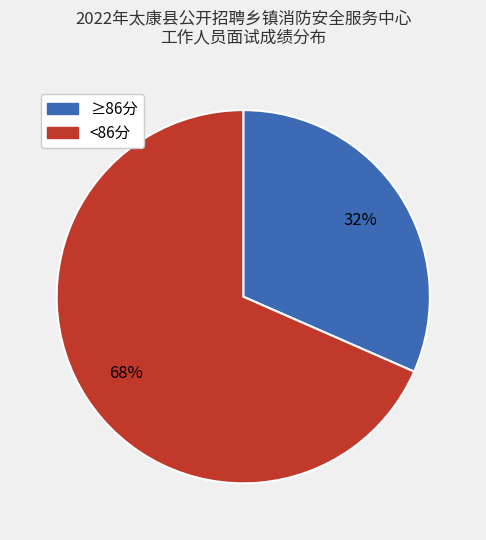

To the nearest percent, what is the average slice percentage?

50%